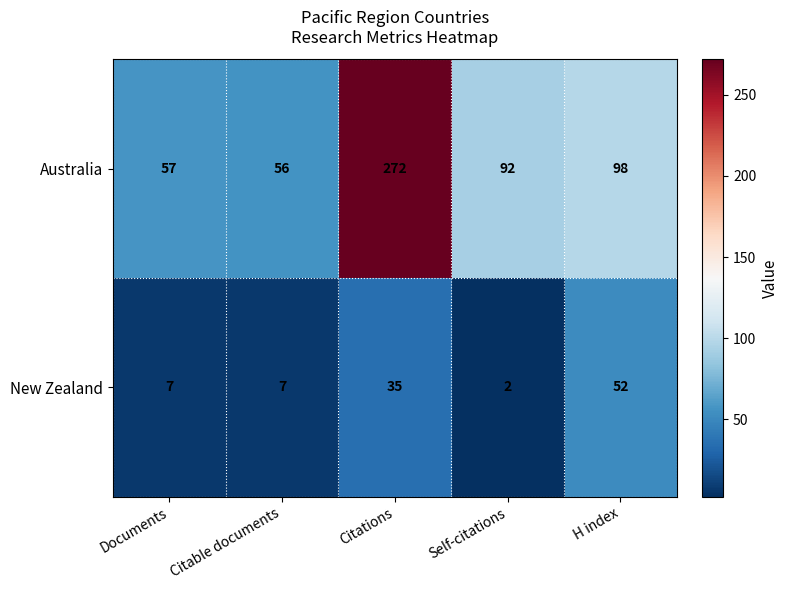

What is the sum of all New Zealand values?

103